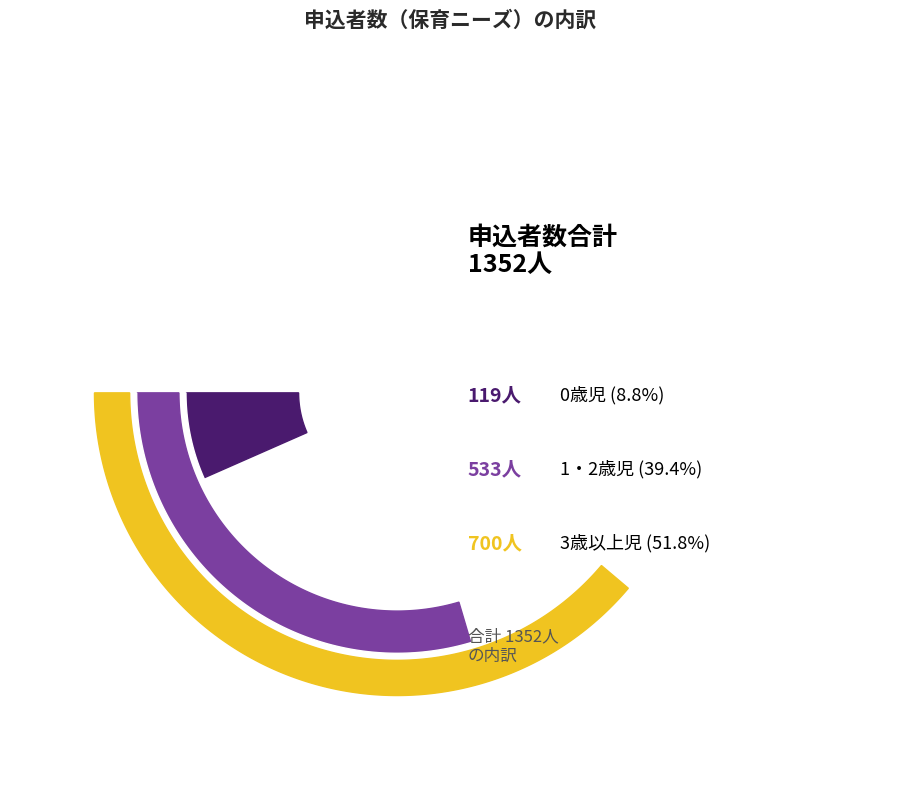

Does any single category account for the majority?

Yes